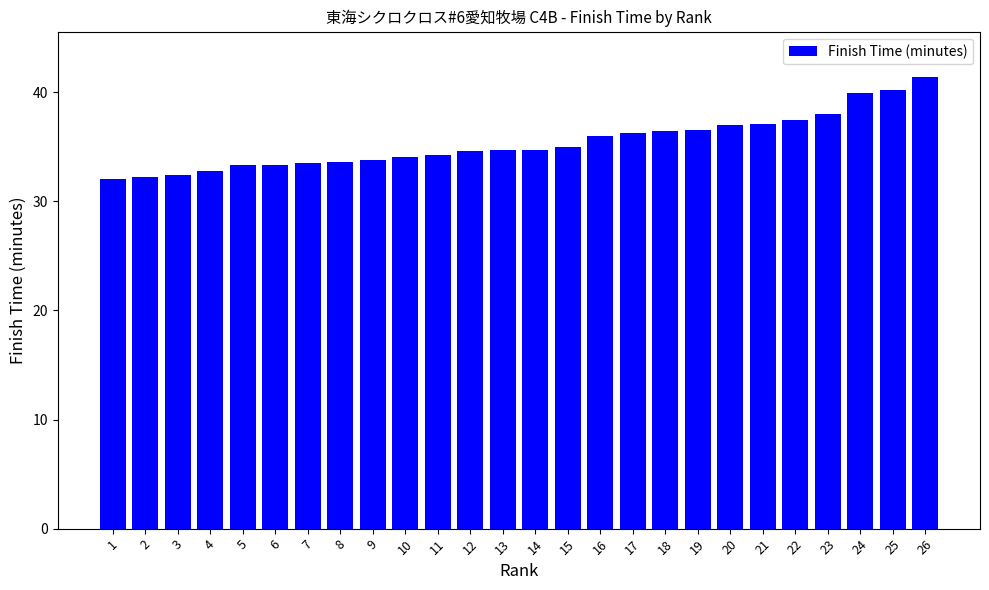

The chart shows a value of 51.7 at 14. True or false?

False